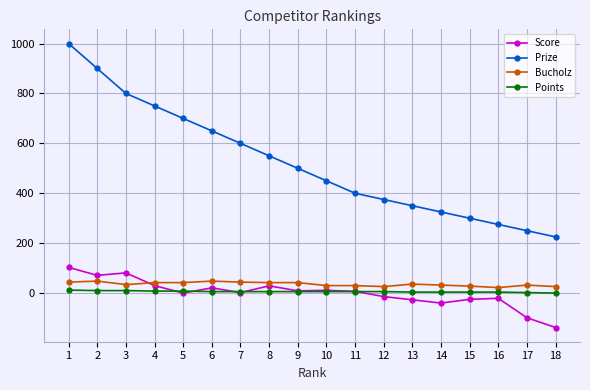

Which series has the widest spread of values?

Prize